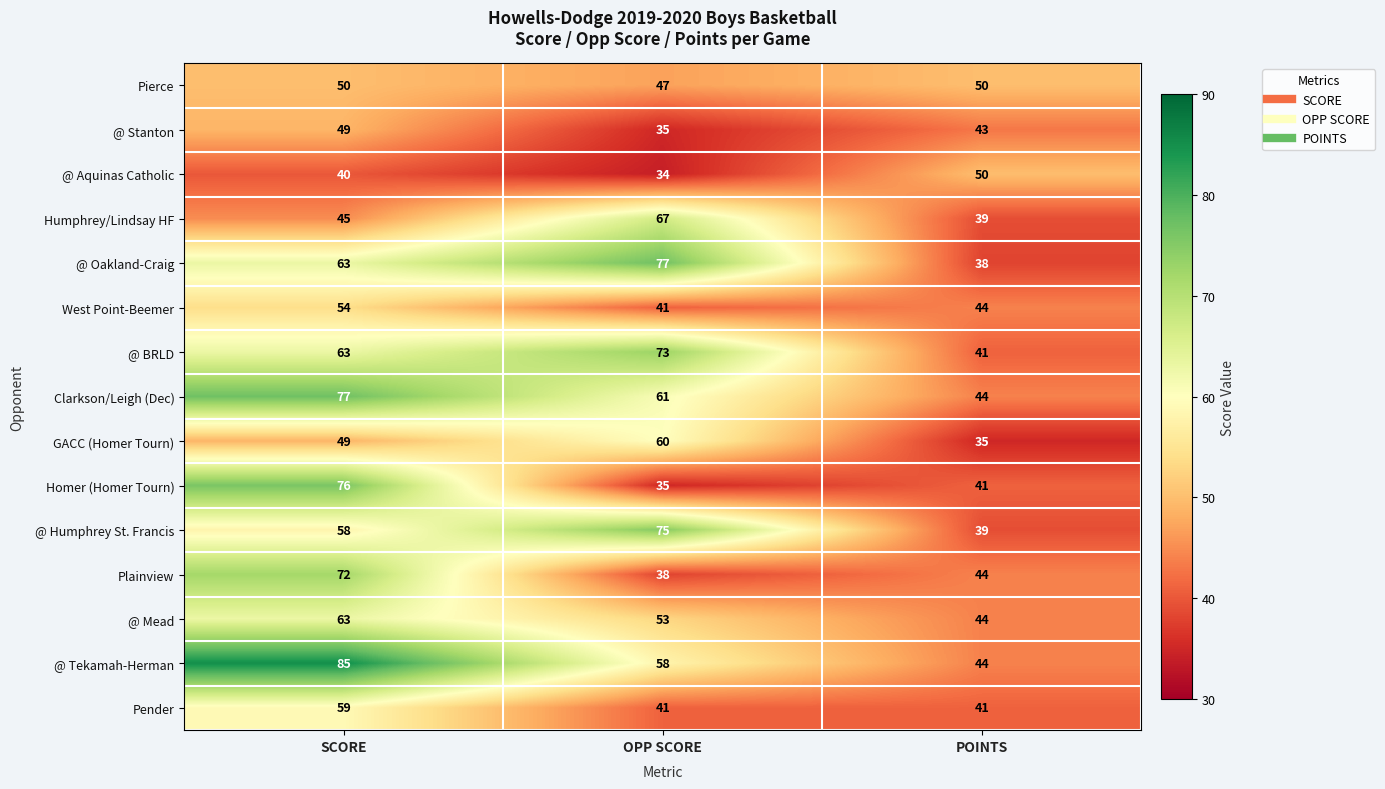

Which series has the largest total across all categories?

@ Tekamah-Herman